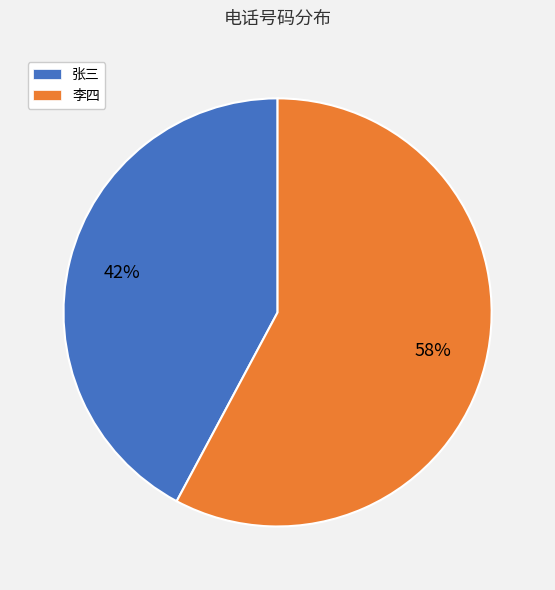

Is it true that 李四 is 65% of the pie?

False